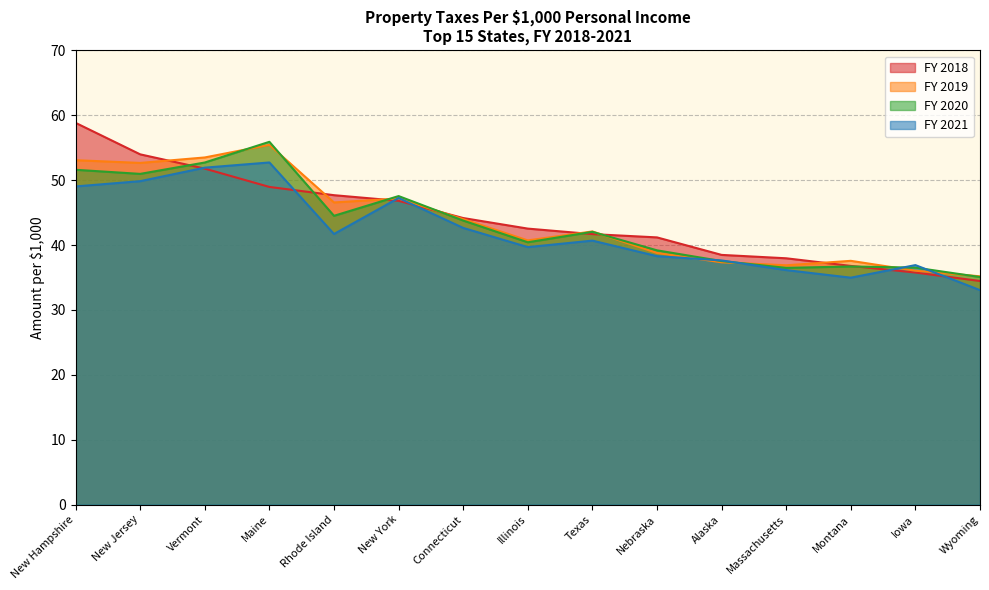

Reading right to left, list all the values displayed in this chart.

FY 2018: Wyoming=34.5	Iowa=35.8	Montana=36.8	Massachusetts=38.0	Alaska=38.5	Nebraska=41.2	Texas=41.7	Illinois=42.5	Connecticut=44.2	New York=46.8	Rhode Island=47.7	Maine=49.0	Vermont=51.8	New Jersey=54.0	New Hampshire=58.8
FY 2019: Wyoming=35.2	Iowa=36.1	Montana=37.6	Massachusetts=36.9	Alaska=37.3	Nebraska=38.8	Texas=42.1	Illinois=40.7	Connecticut=44.0	New York=47.2	Rhode Island=46.6	Maine=55.4	Vermont=53.5	New Jersey=52.7	New Hampshire=53.1
FY 2020: Wyoming=35.1	Iowa=36.5	Montana=36.7	Massachusetts=36.5	Alaska=37.5	Nebraska=39.2	Texas=42.0	Illinois=40.4	Connecticut=43.8	New York=47.5	Rhode Island=44.5	Maine=55.9	Vermont=52.7	New Jersey=51.0	New Hampshire=51.6
FY 2021: Wyoming=33.1	Iowa=36.9	Montana=35.0	Massachusetts=36.1	Alaska=37.6	Nebraska=38.3	Texas=40.7	Illinois=39.7	Connecticut=42.6	New York=47.2	Rhode Island=41.7	Maine=52.7	Vermont=51.9	New Jersey=49.8	New Hampshire=49.0